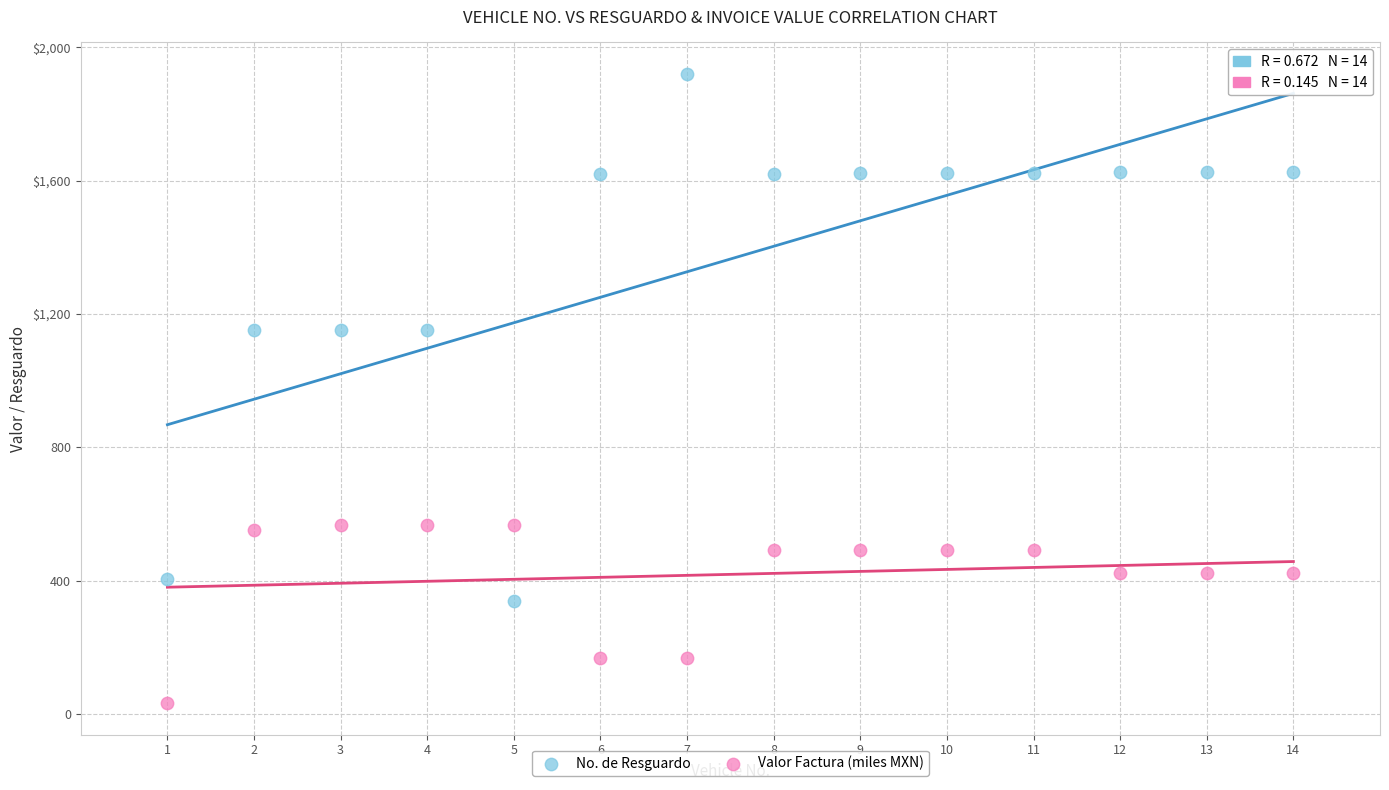

What are all the series names shown in the legend?

No. de Resguardo, Valor Factura (miles MXN)